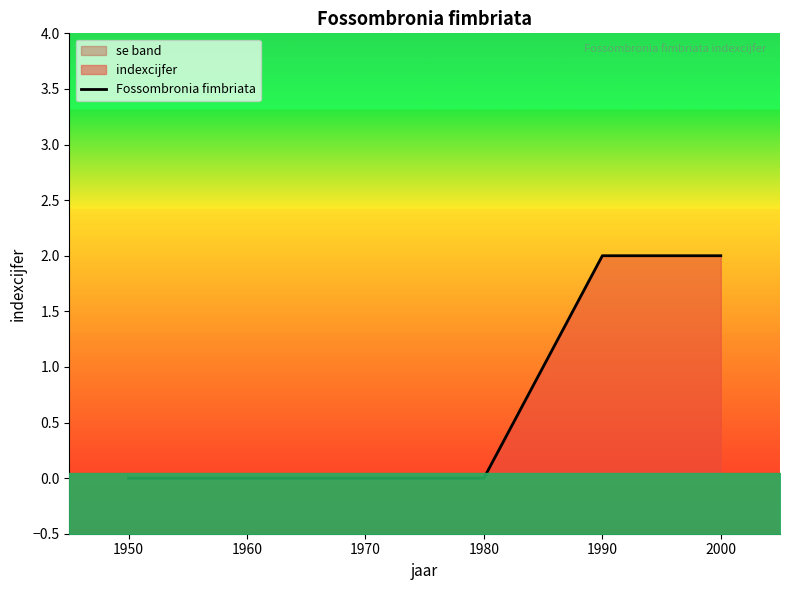

Between 1980 and 1970, which is larger?

1980